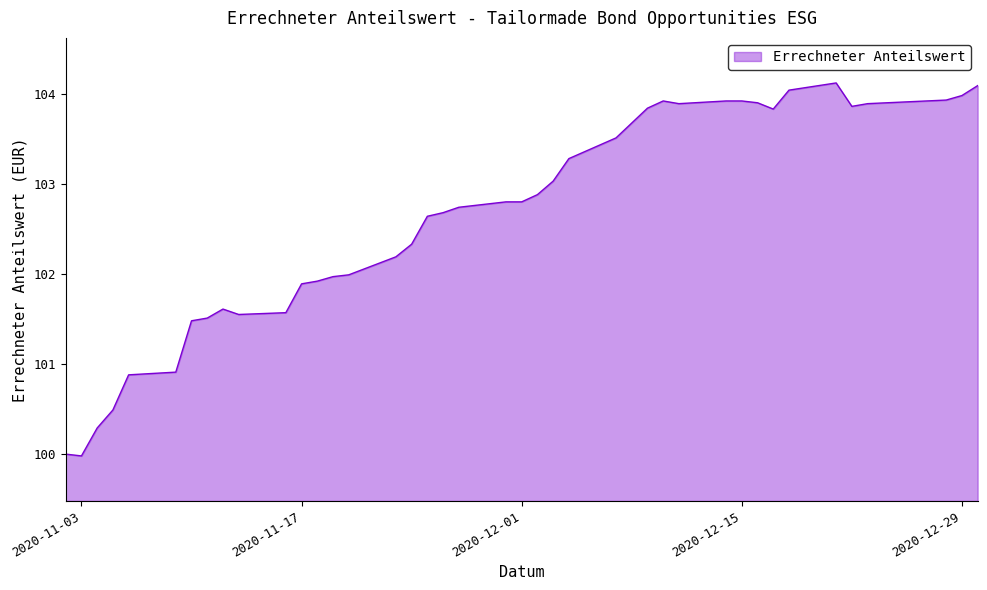

What is the difference between the maximum and minimum values?

4.1